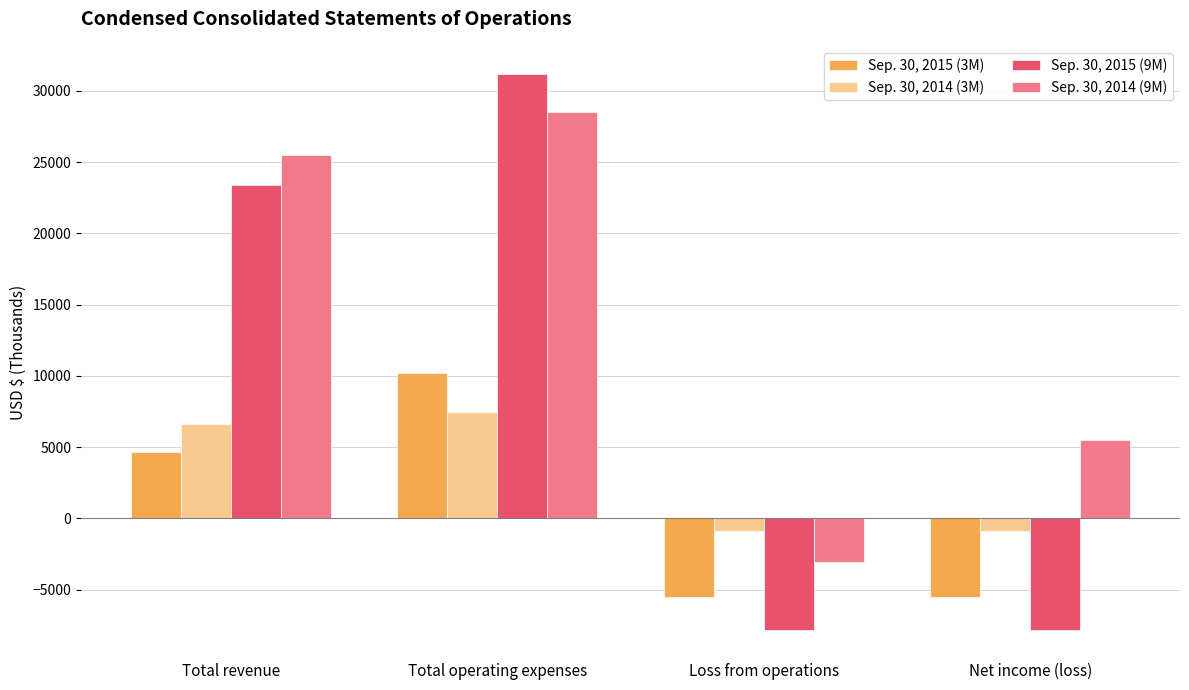

Read the Sep. 30, 2015 (9M) value at Loss from operations.

-7811